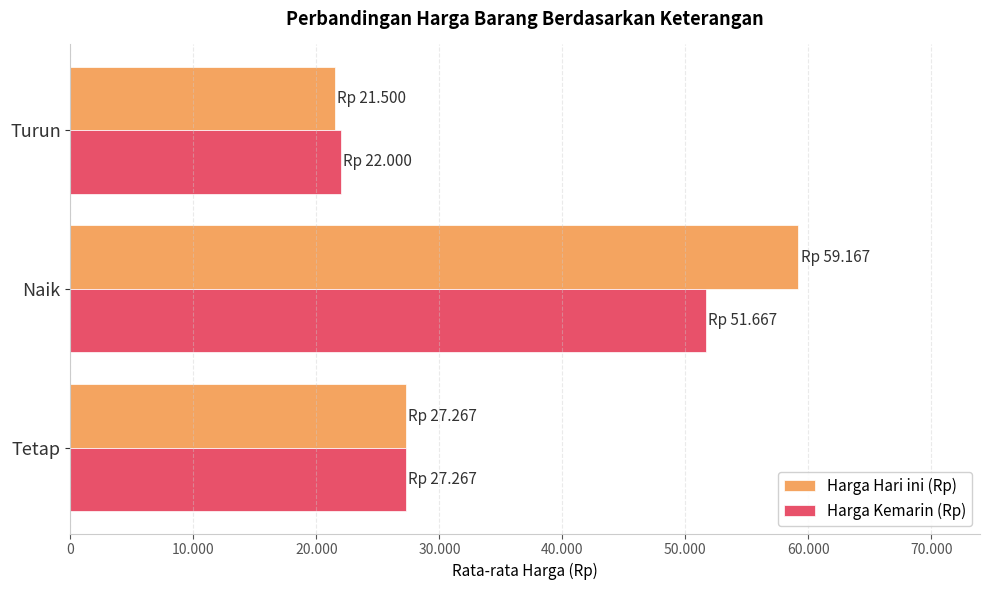

What are all the series names shown in the legend?

Harga Hari ini (Rp), Harga Kemarin (Rp)